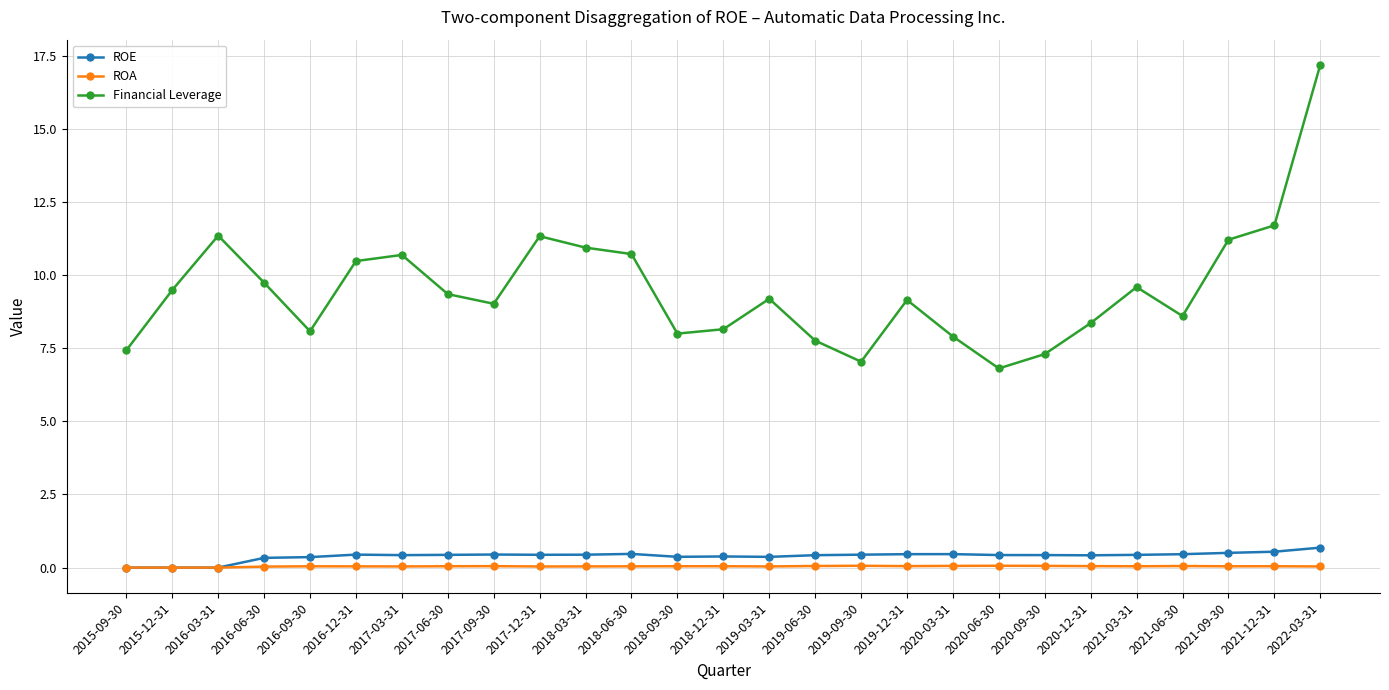

Which series changed the most between 2016-06-30 and 2019-09-30?

Financial Leverage